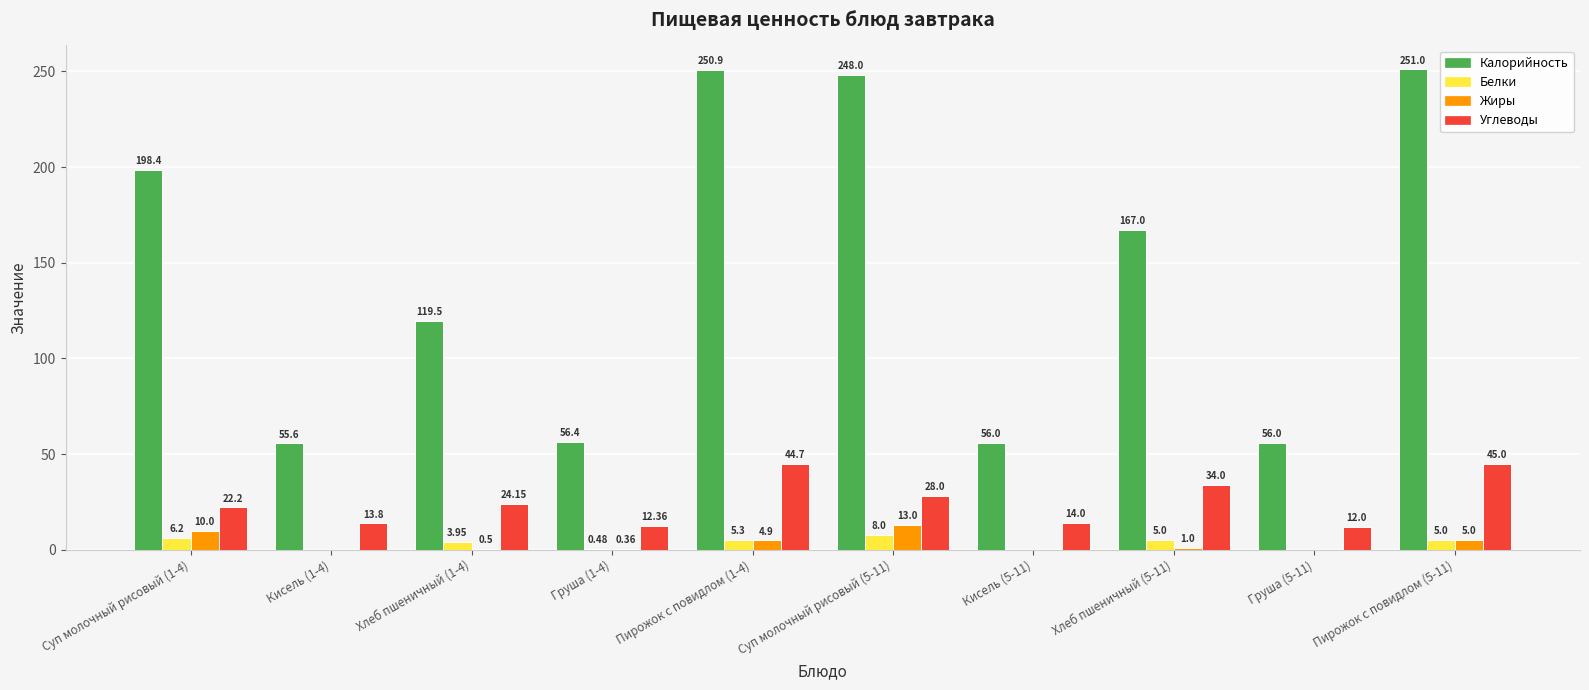

Which series changed the most between Груша (1-4) and Суп молочный рисовый (5-11)?

Калорийность